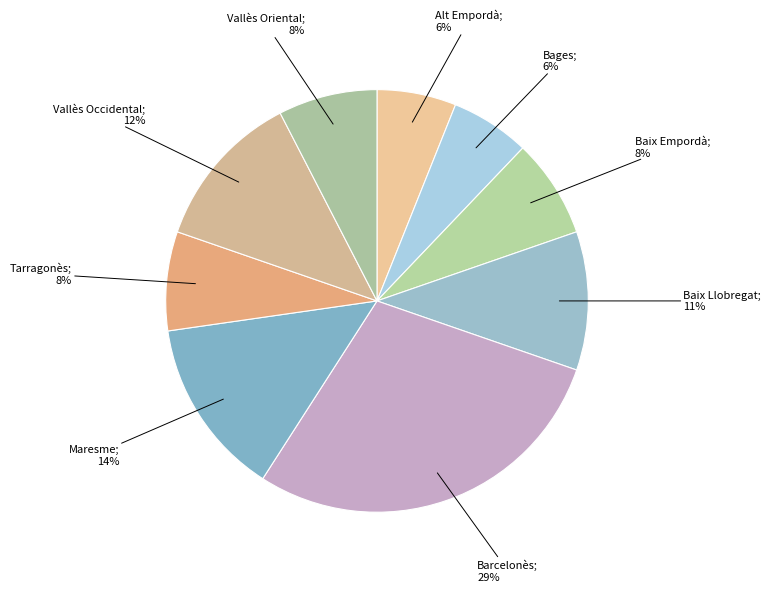

Count the number of slices in the pie.

9